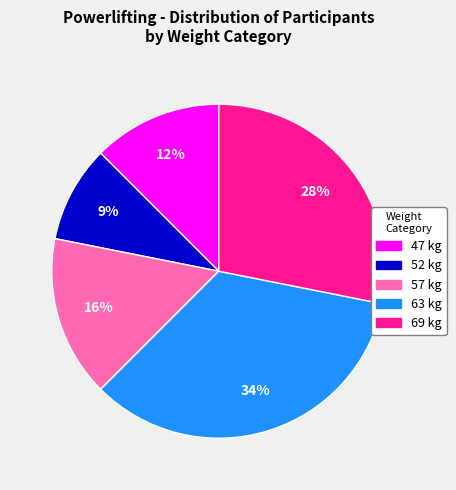

To the nearest percent, what is the average slice percentage?

20%